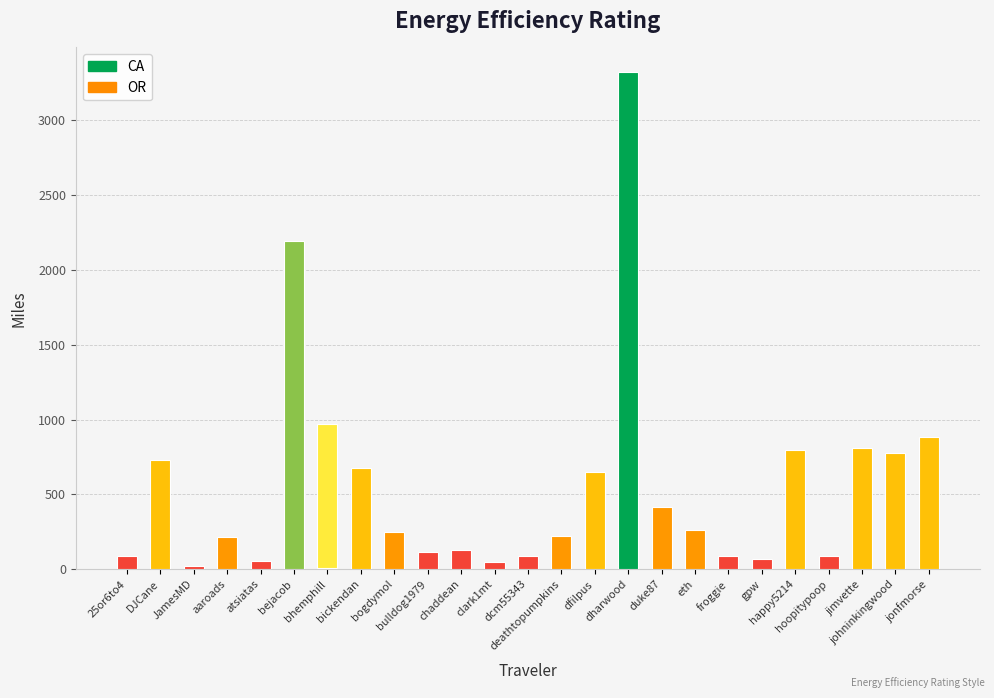

What is the change in value from deathtopumpkins to johninkingwood?

+555.0